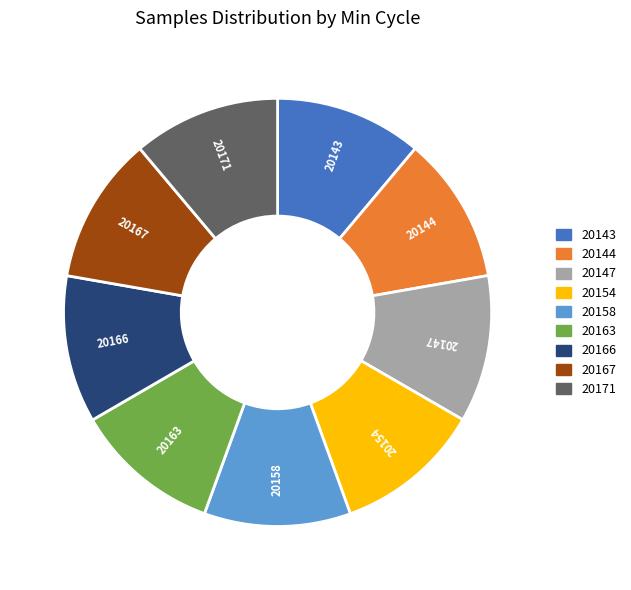

Does 20167 represent more than half of the total?

No